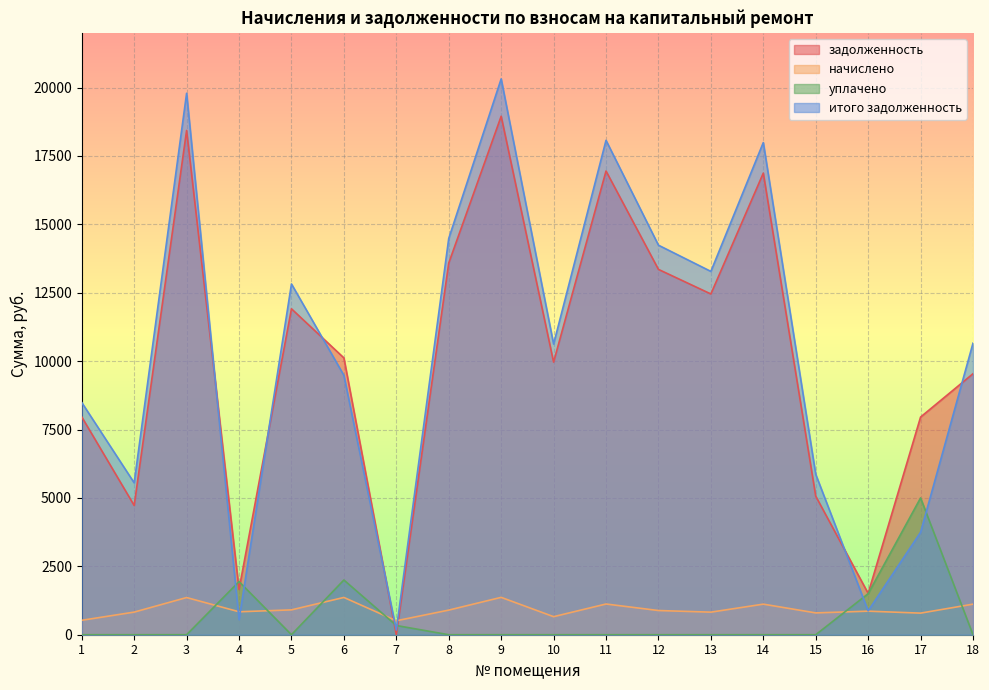

Which series has the largest range (max minus min)?

итого задолженность